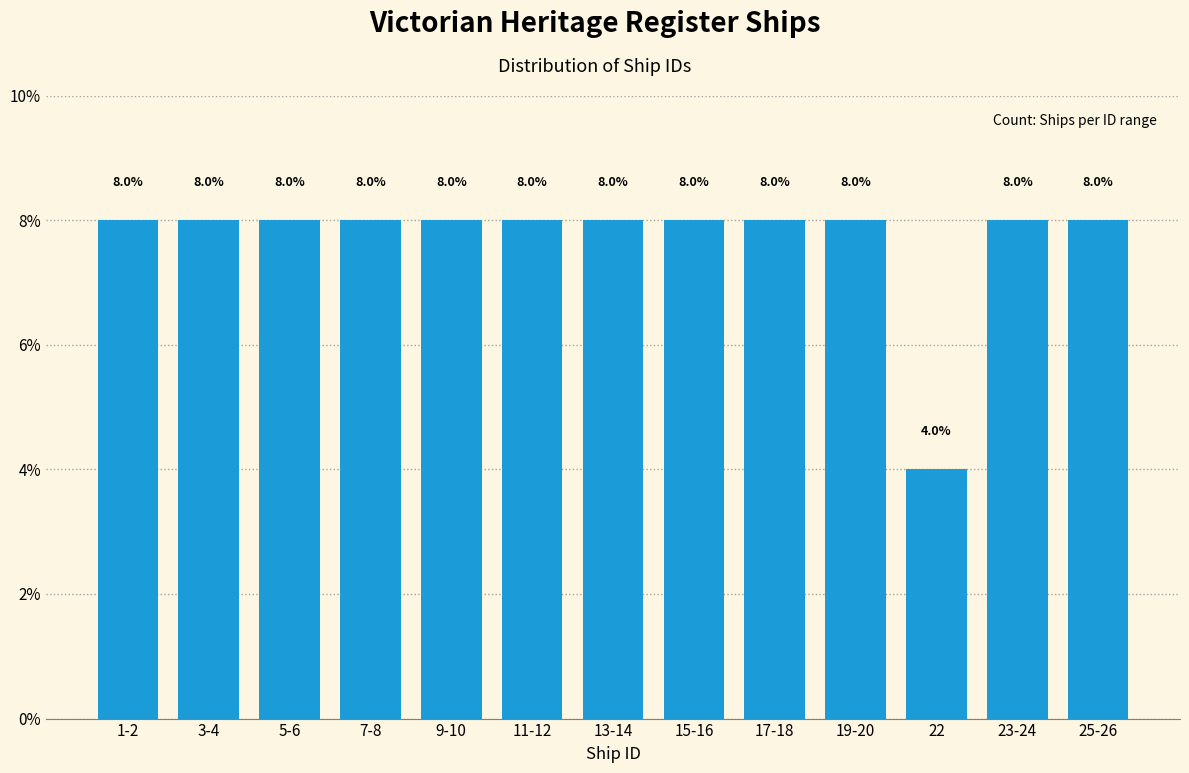

Reading right to left, what are all the values shown in this chart?

8	8	4	8	8	8	8	8	8	8	8	8	8